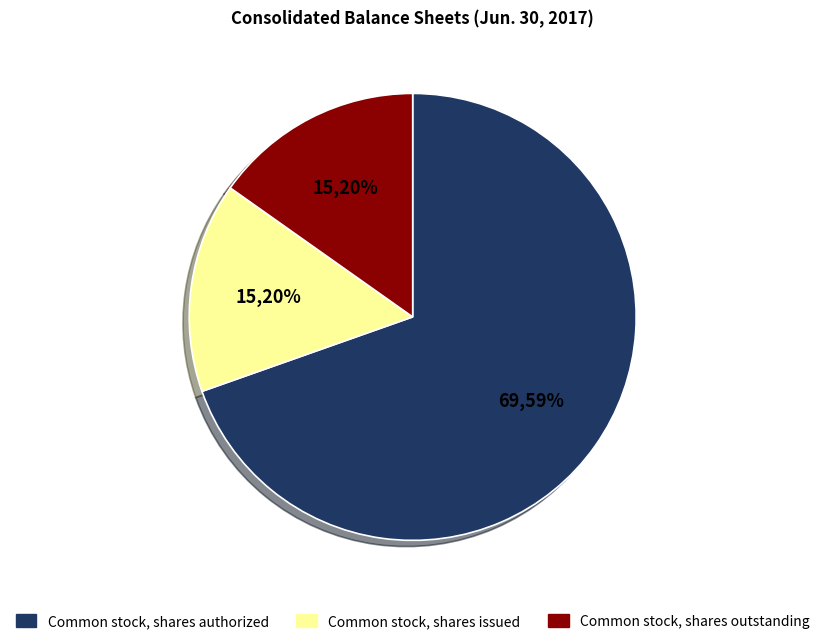

What percentage is the Common stock, shares outstanding slice, to the nearest percent?

15%